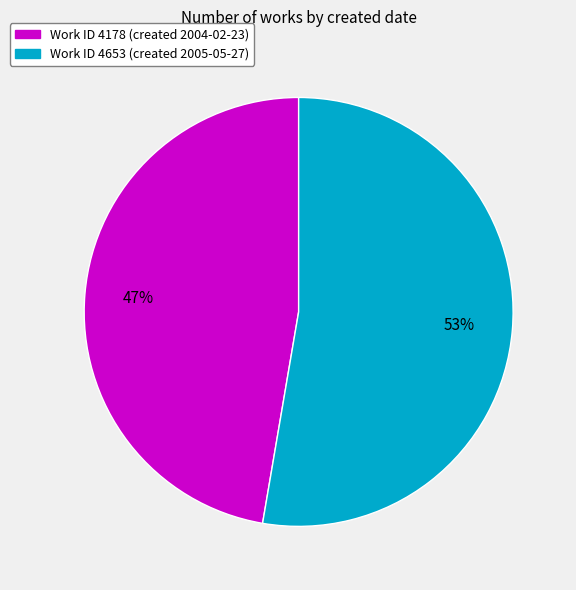

To the nearest percent, what is the combined percentage of Work ID 4178 (created 2004-02-23) and Work ID 4653 (created 2005-05-27)?

100%